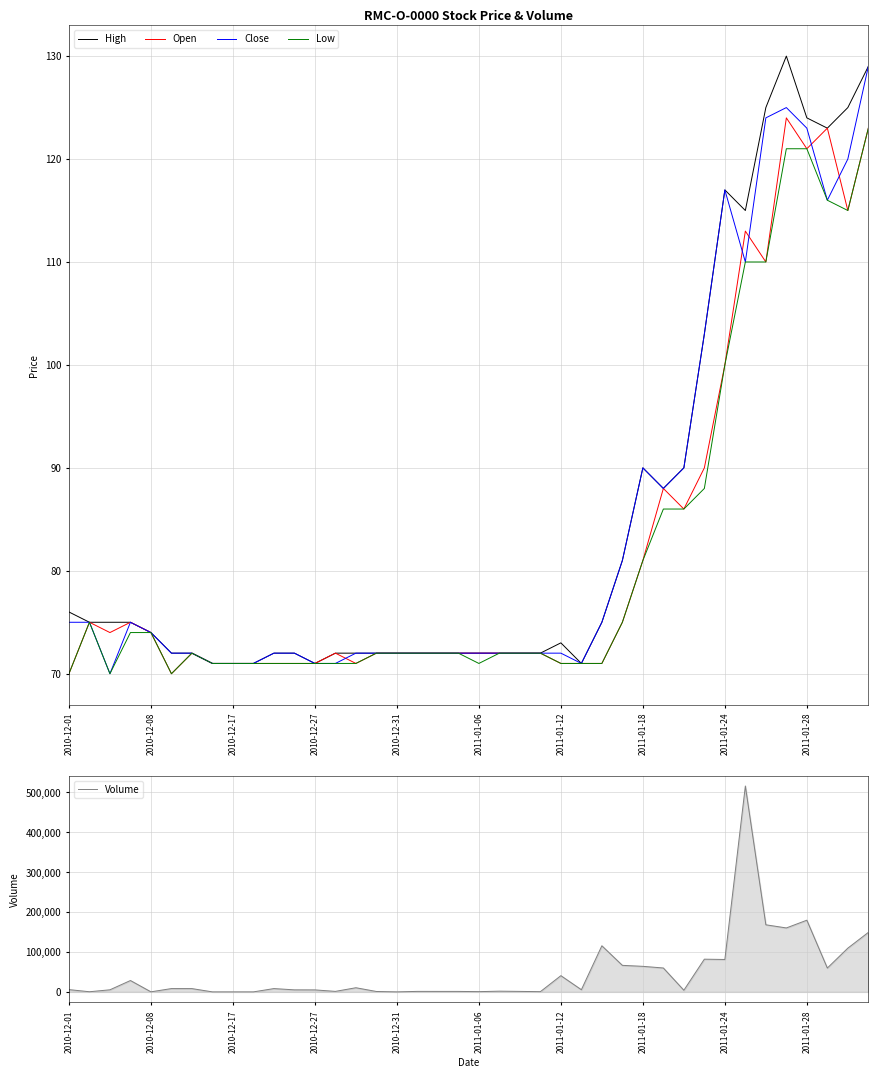

What is the average value of the Low series?

82